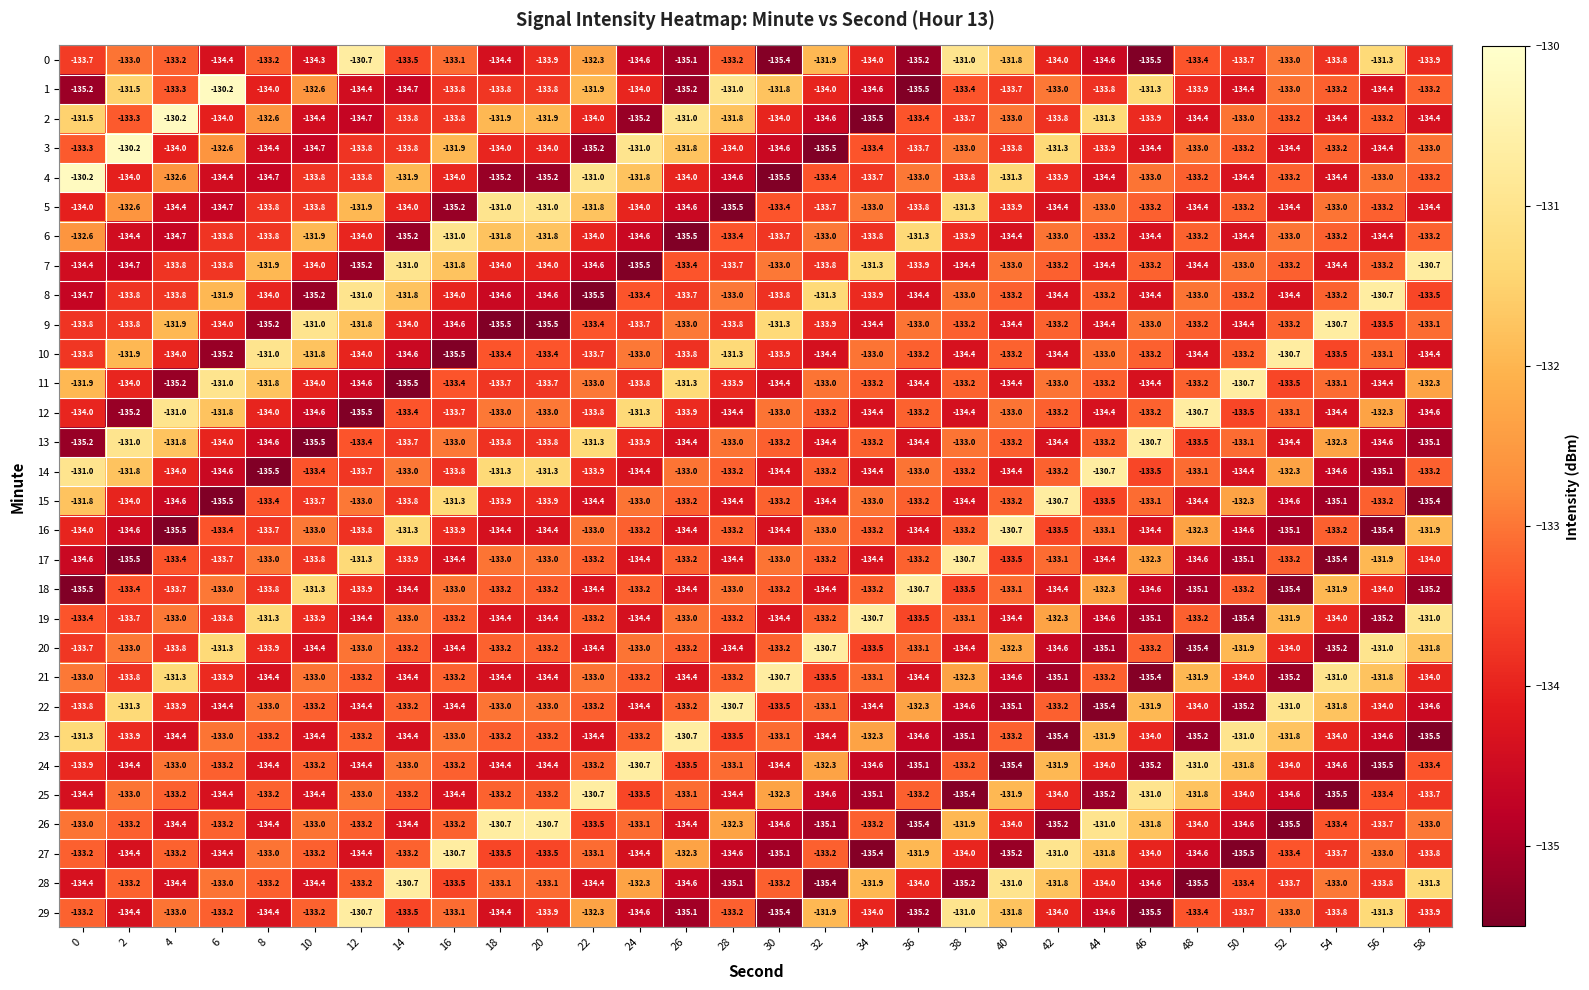

The value of 13 at 18 is -133.8. True or false?

True